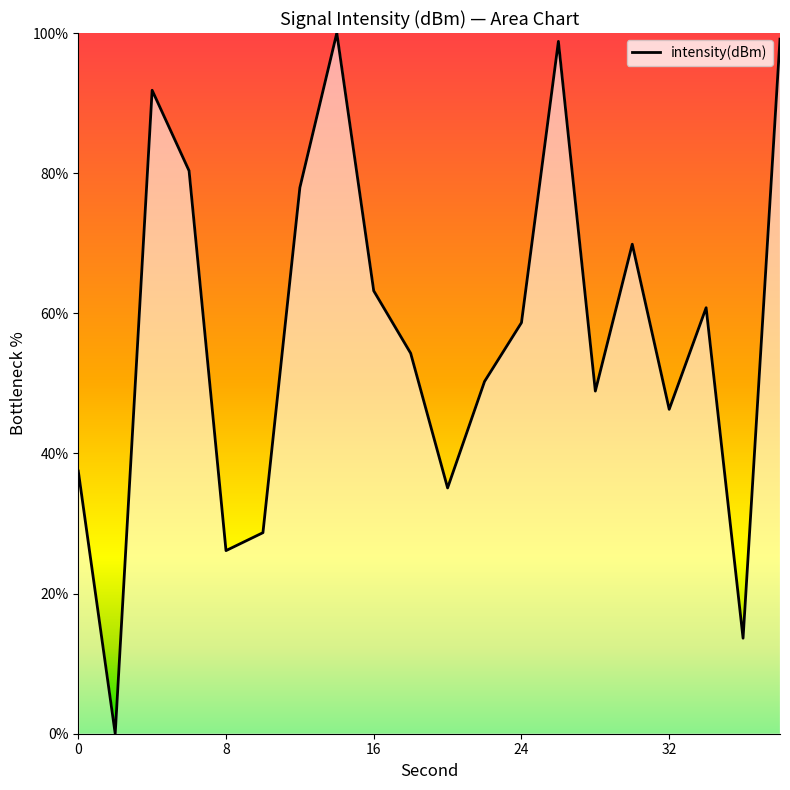

What is the greatest value displayed?

100.0